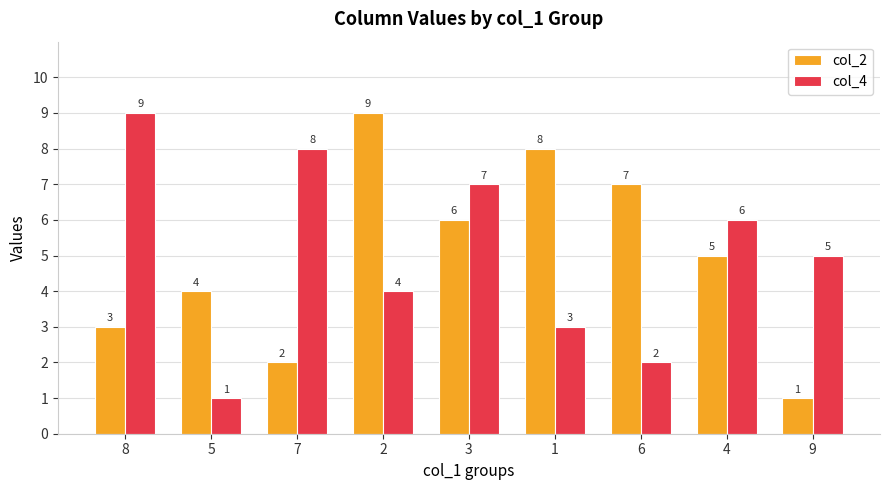

What is the spread (max minus min) of values at 7?

6